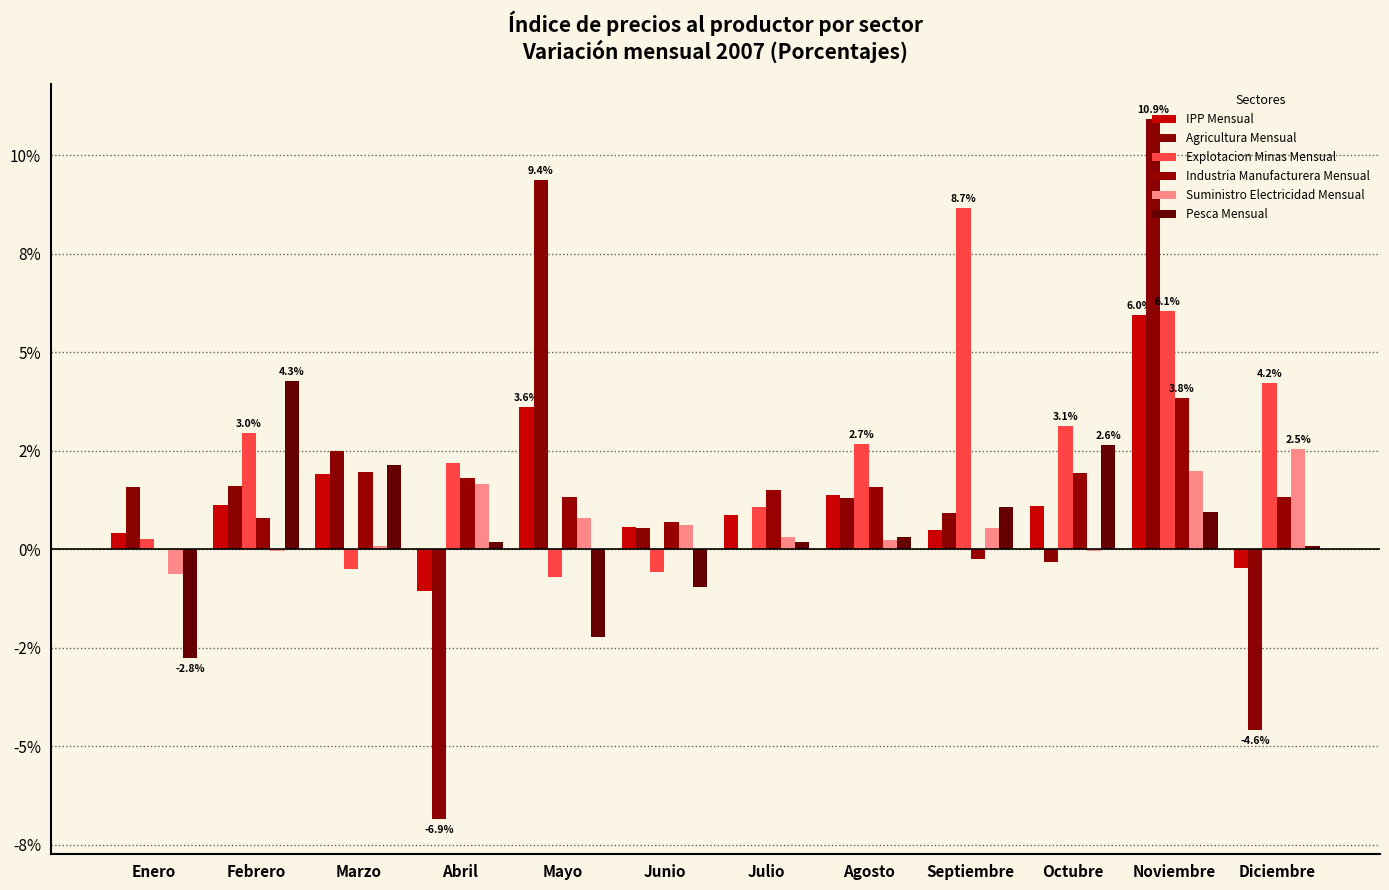

The Explotacion Minas Mensual series shows -0.5 at Marzo. True or false?

True